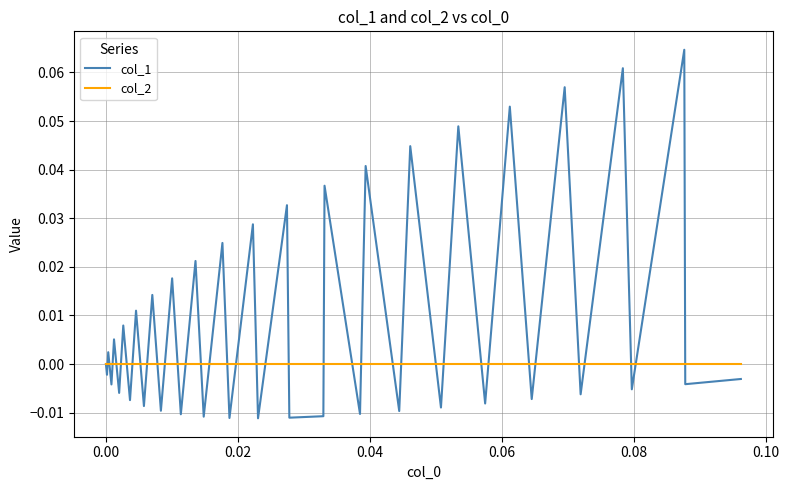

Which series has the widest spread of values?

col_1